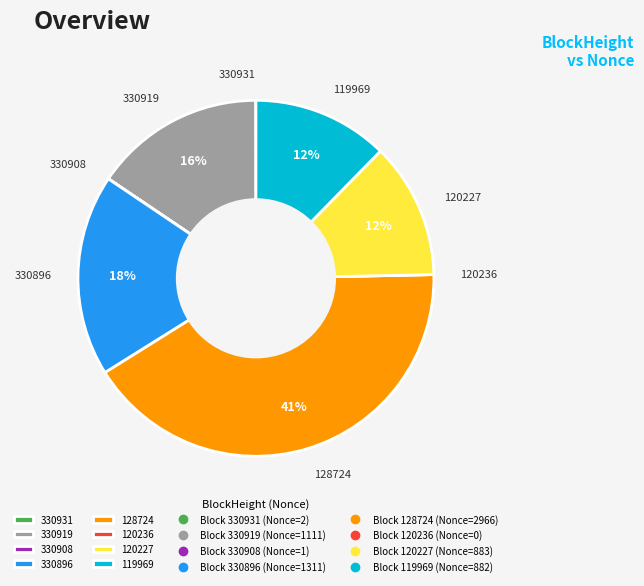

To the nearest percent, what is the average slice percentage?

12%